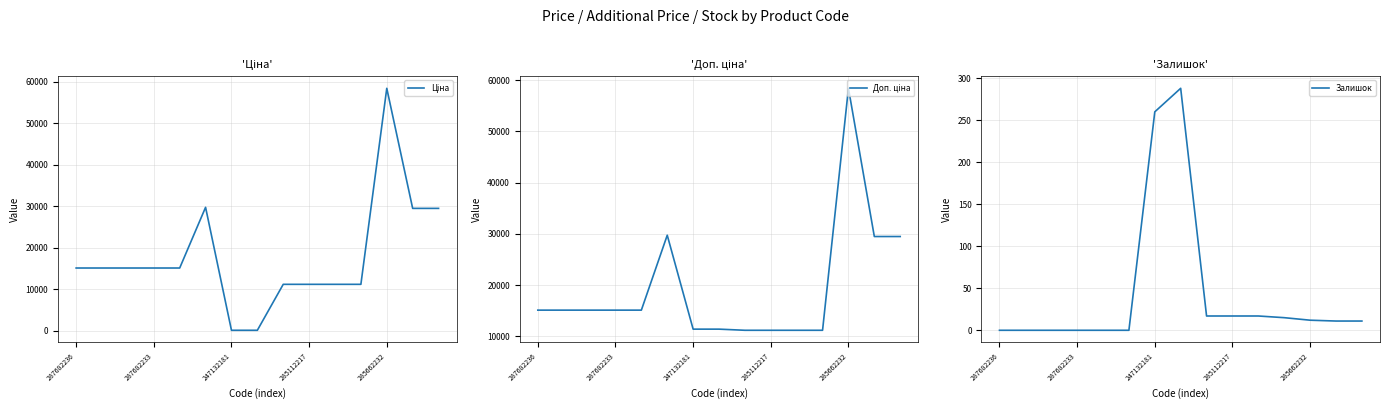

True or false: Залишок has a value of 0 at 287682233.

True